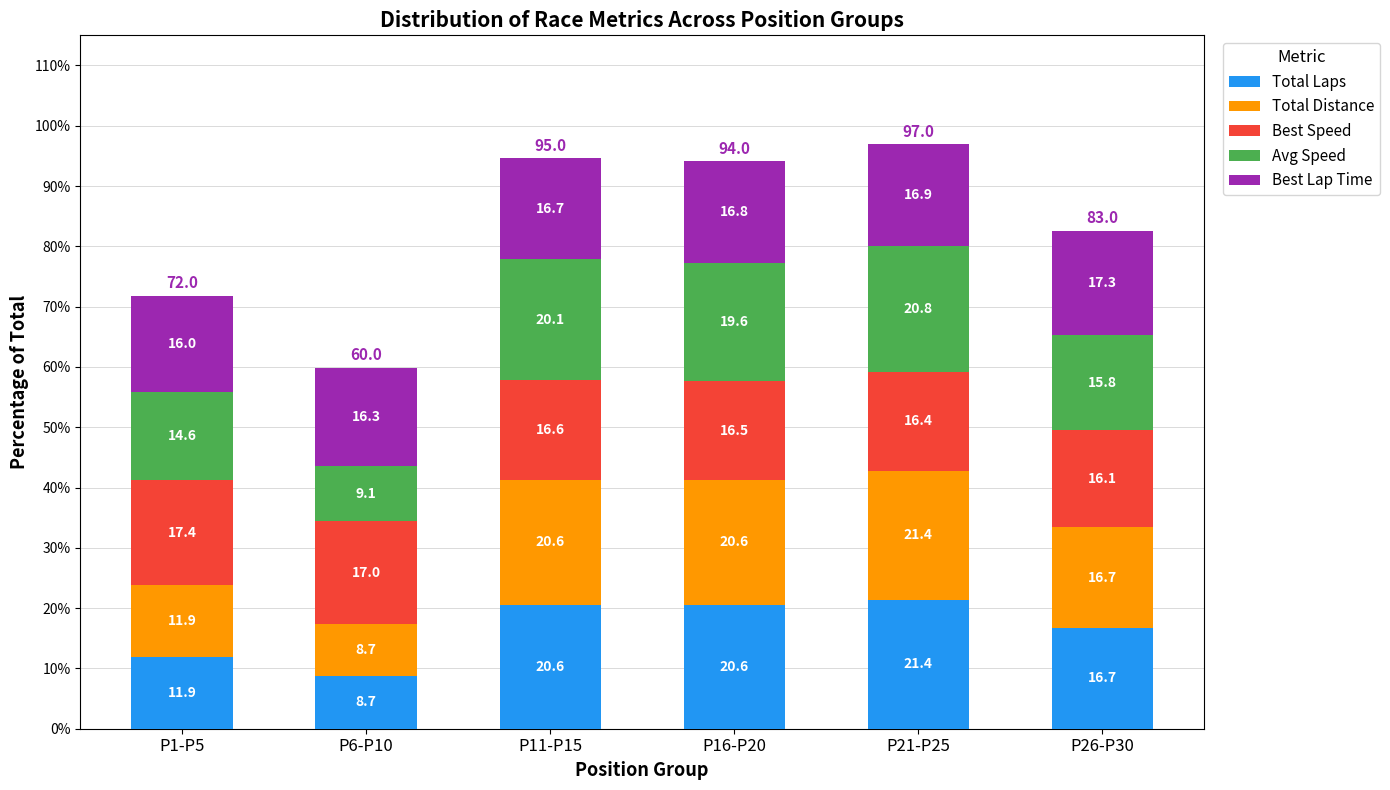

Are the bars horizontal?

No